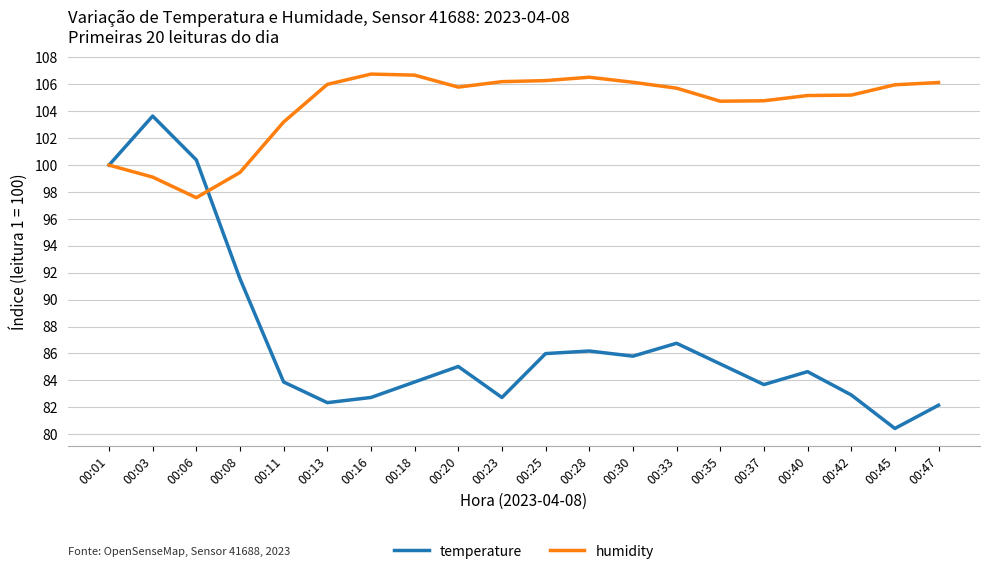

What is the maximum value shown in the chart?

106.8